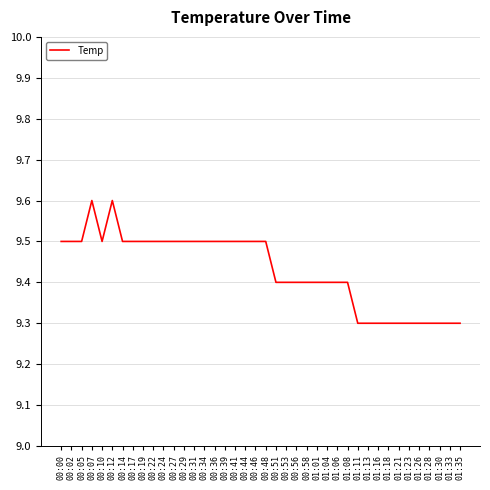

Reading right to left, what are all the values shown in this chart?

01:35=9.3	01:33=9.3	01:30=9.3	01:28=9.3	01:26=9.3	01:23=9.3	01:21=9.3	01:18=9.3	01:16=9.3	01:13=9.3	01:11=9.3	01:08=9.4	01:06=9.4	01:04=9.4	01:01=9.4	00:58=9.4	00:56=9.4	00:53=9.4	00:51=9.4	00:48=9.5	00:46=9.5	00:44=9.5	00:41=9.5	00:39=9.5	00:36=9.5	00:34=9.5	00:31=9.5	00:29=9.5	00:27=9.5	00:24=9.5	00:22=9.5	00:19=9.5	00:17=9.5	00:14=9.5	00:12=9.6	00:10=9.5	00:07=9.6	00:05=9.5	00:02=9.5	00:00=9.5